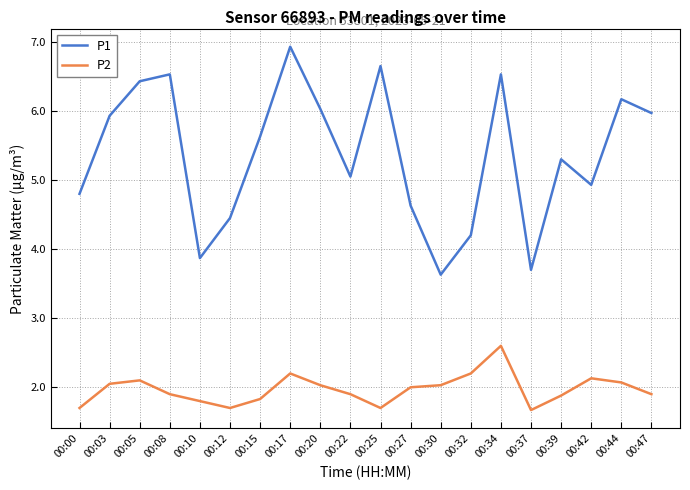

True or false: P1 has more than 2 interior local peaks.

True